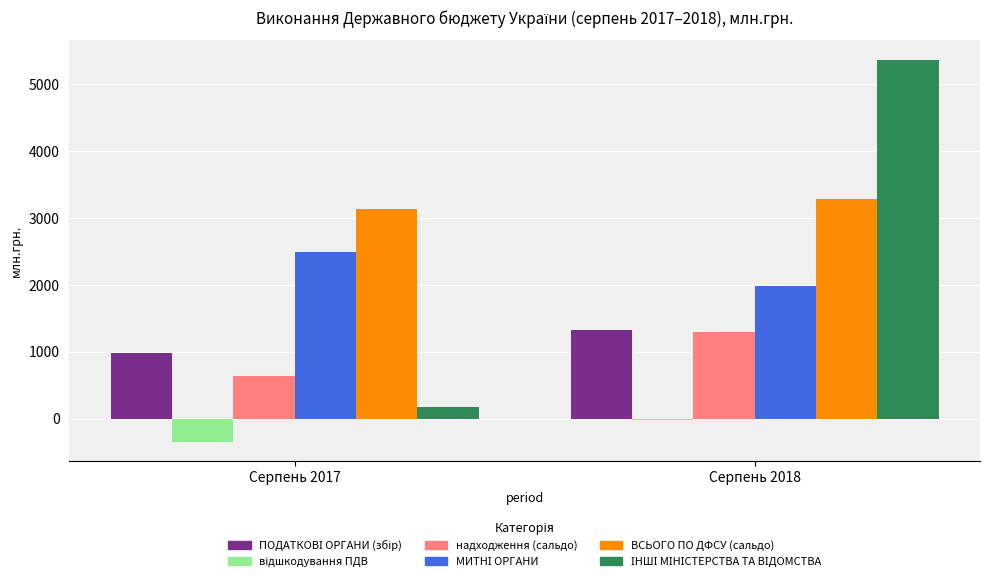

Where does the надходження (сальдо) series first go above 1300?

Серпень 2018